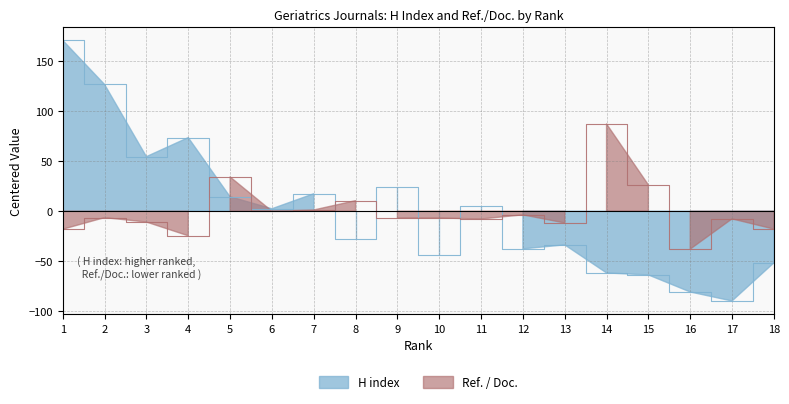

At 6, list the series in order from largest to smallest.

H index, Ref. / Doc.